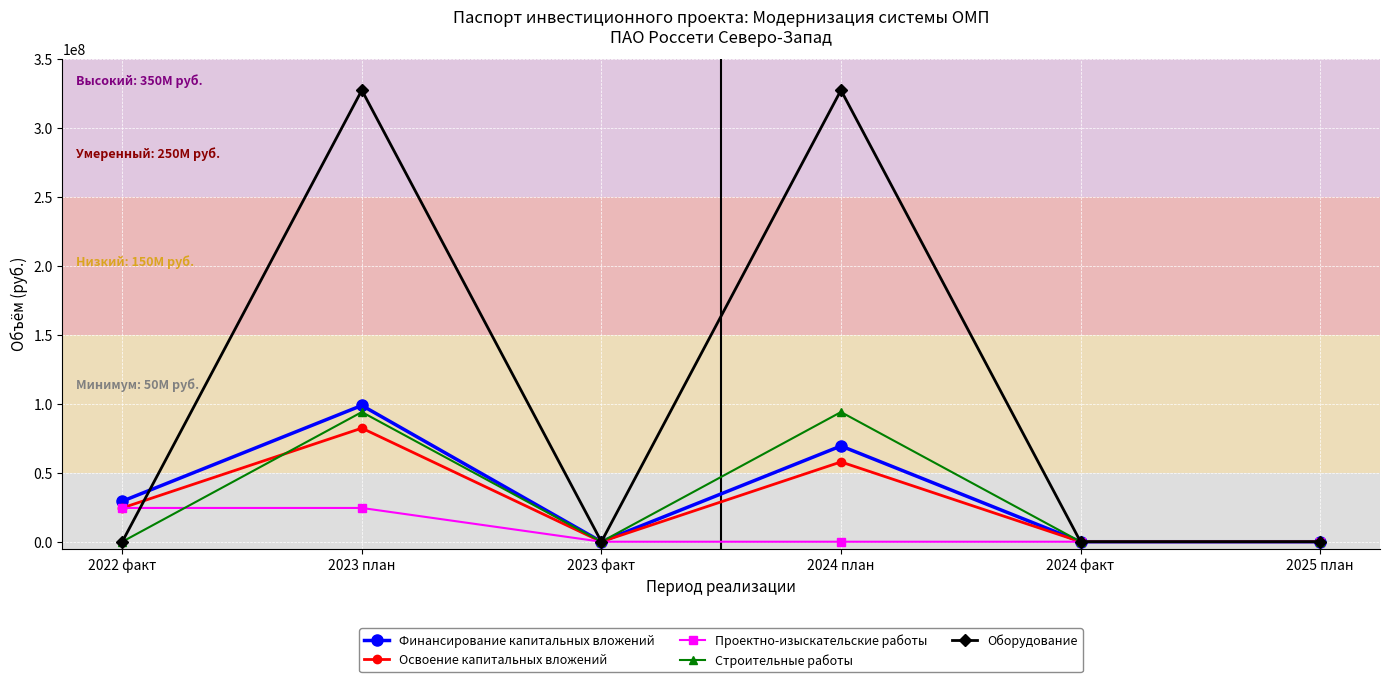

What is the difference between the maximum and minimum values in the Освоение капитальных вложений series?

82269014